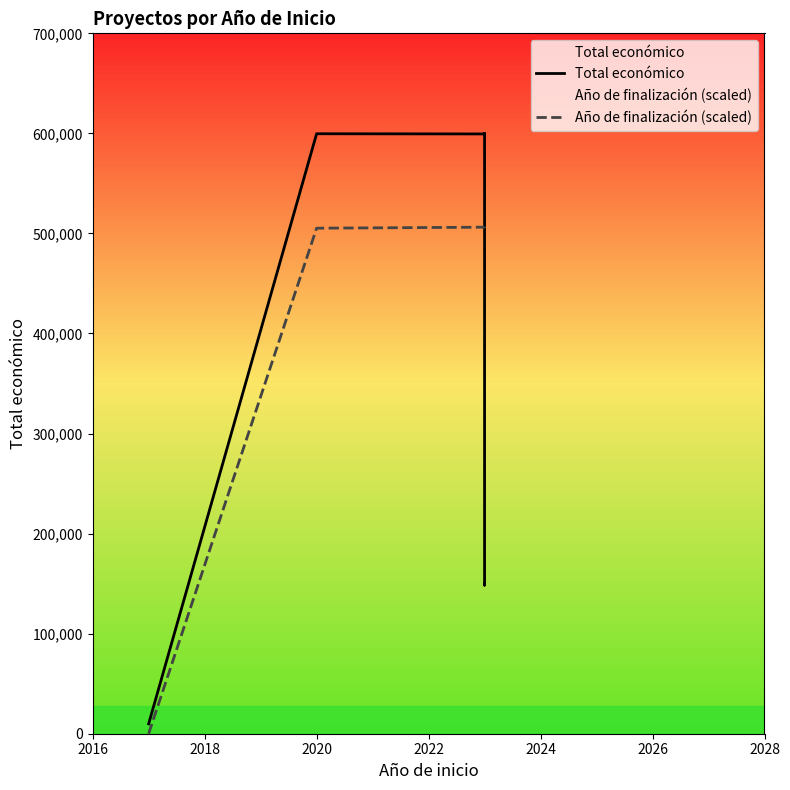

After their last crossing, which series has the higher values: Total económico or Año de finalización (scaled)?

Año de finalización (scaled)